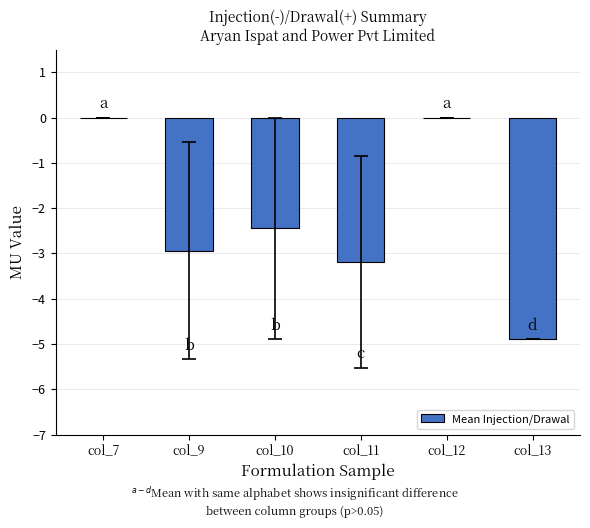

Is it true that the value at col_9 is -2.9?

True